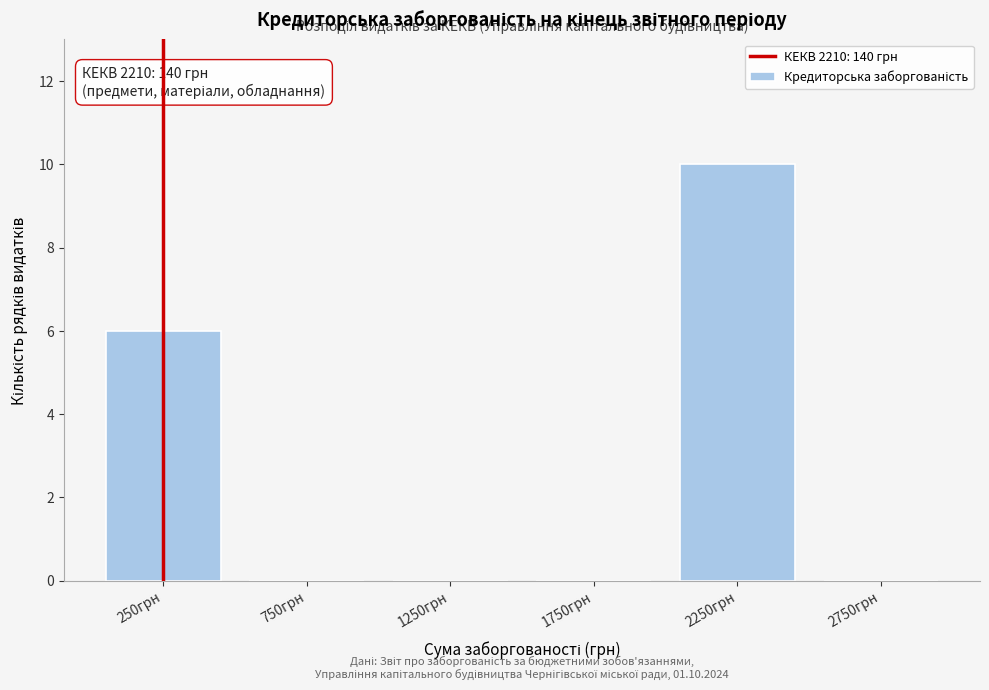

Reading left to right, transcribe all the data shown in this chart.

250грн=6	750грн=0	1250грн=0	1750грн=0	2250грн=10	2750грн=0